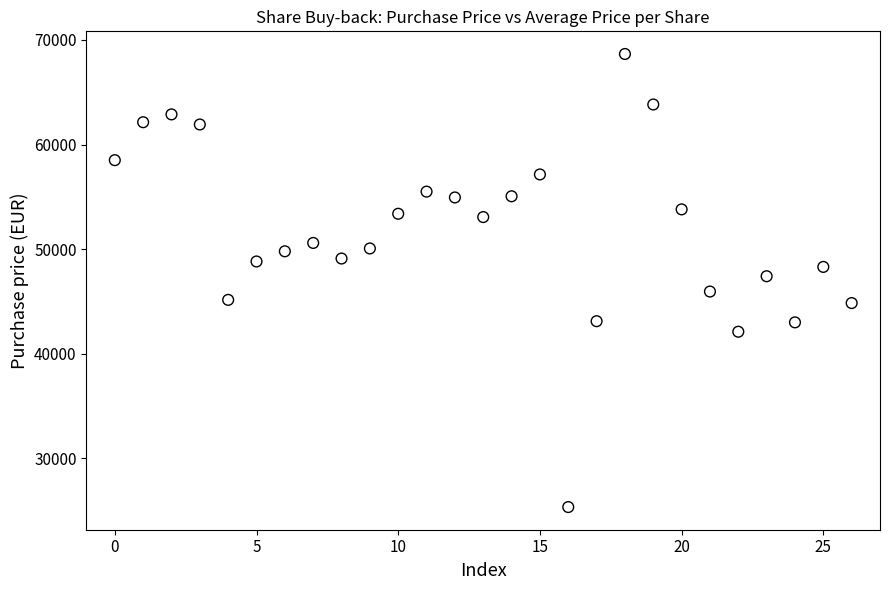

What is the range of Y values (max minus min)?

43334.8